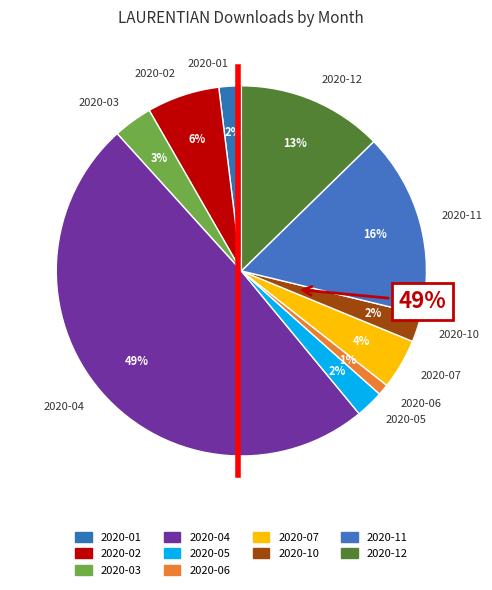

To the nearest percent, what is the difference between the largest and smallest slice percentages?

49%